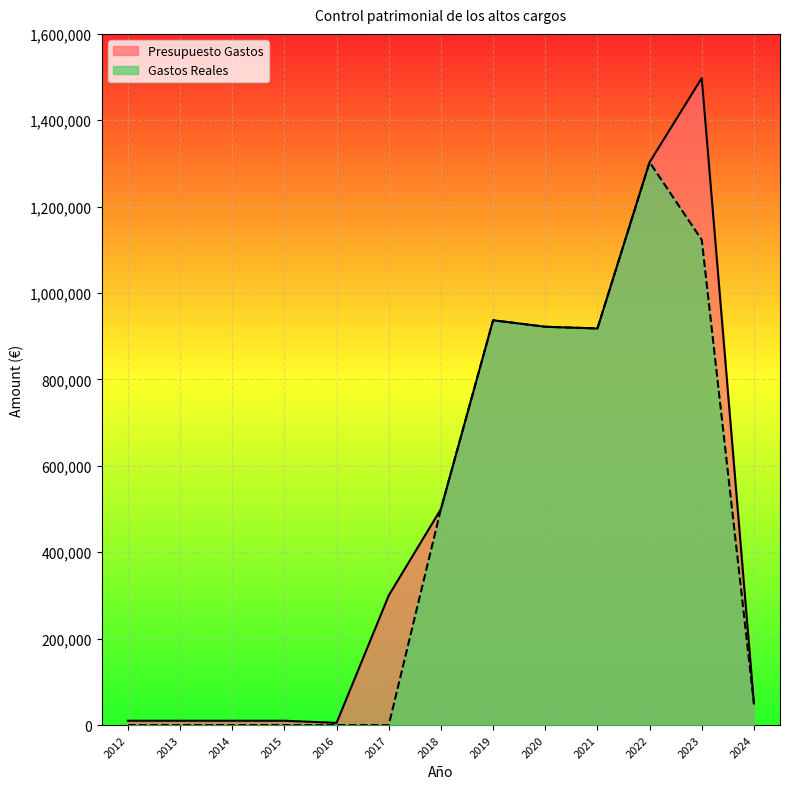

At which category does Gastos Reales reach its first local peak?

2019